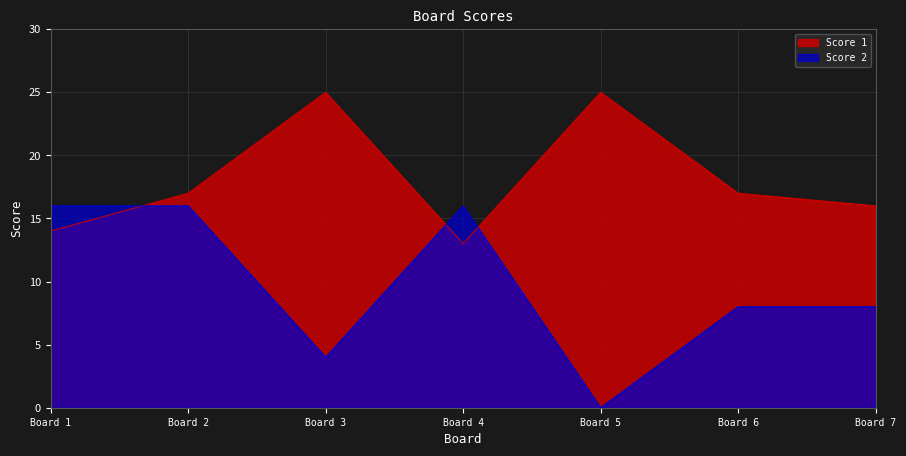

Which series has the largest total across all categories?

Score 1